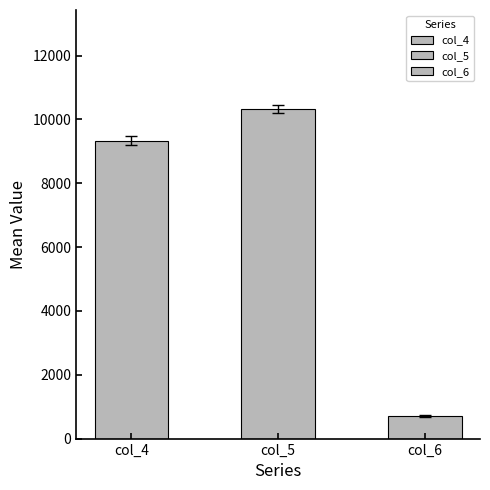

Which series has the largest total across all categories?

col_5